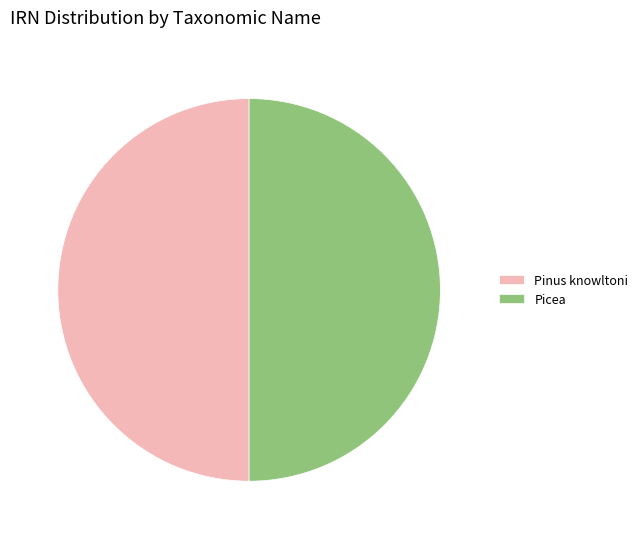

The Pinus knowltoni slice represents 40% of the pie. True or false?

False